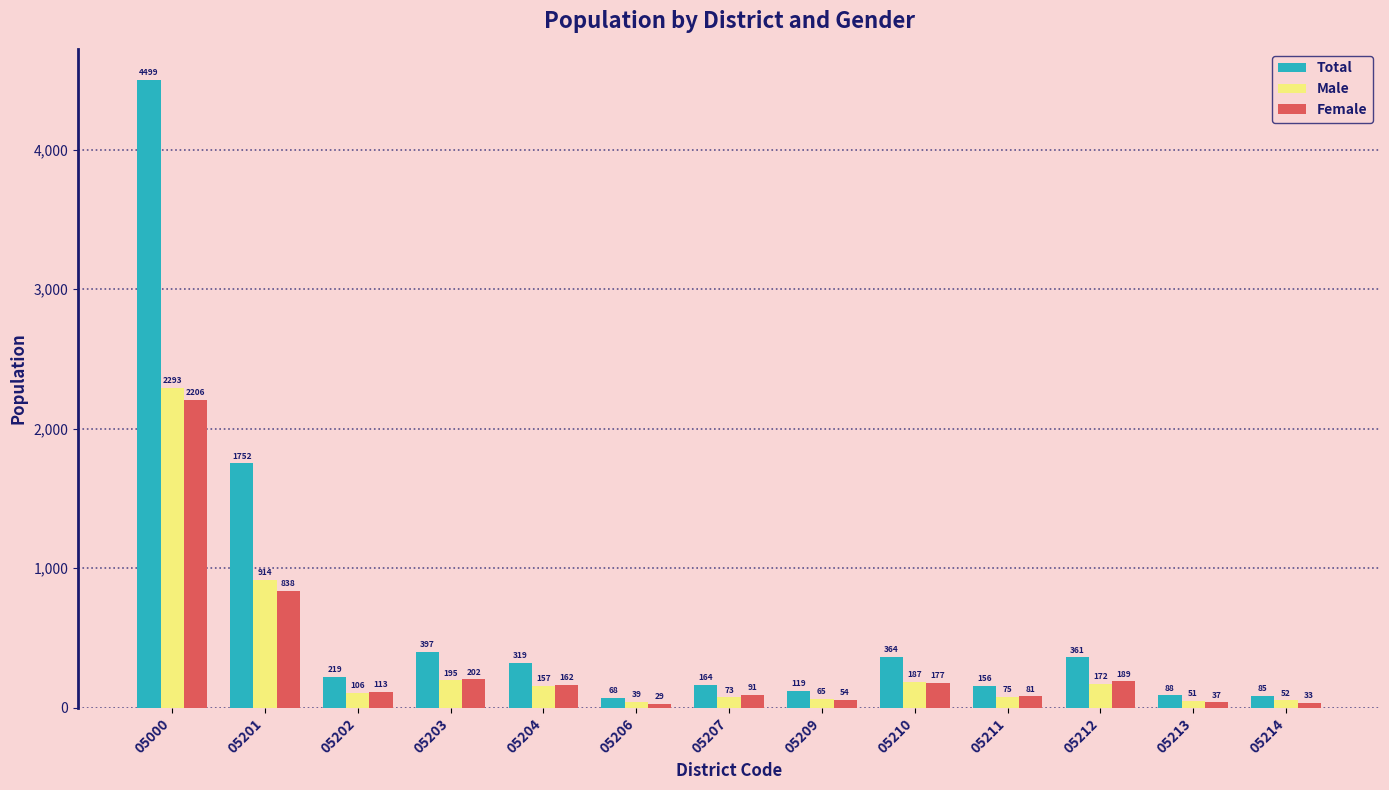

Reading right to left, transcribe all the data shown in this chart.

Total: 05214=85	05213=88	05212=361	05211=156	05210=364	05209=119	05207=164	05206=68	05204=319	05203=397	05202=219	05201=1752	05000=4499
Male: 05214=52	05213=51	05212=172	05211=75	05210=187	05209=65	05207=73	05206=39	05204=157	05203=195	05202=106	05201=914	05000=2293
Female: 05214=33	05213=37	05212=189	05211=81	05210=177	05209=54	05207=91	05206=29	05204=162	05203=202	05202=113	05201=838	05000=2206